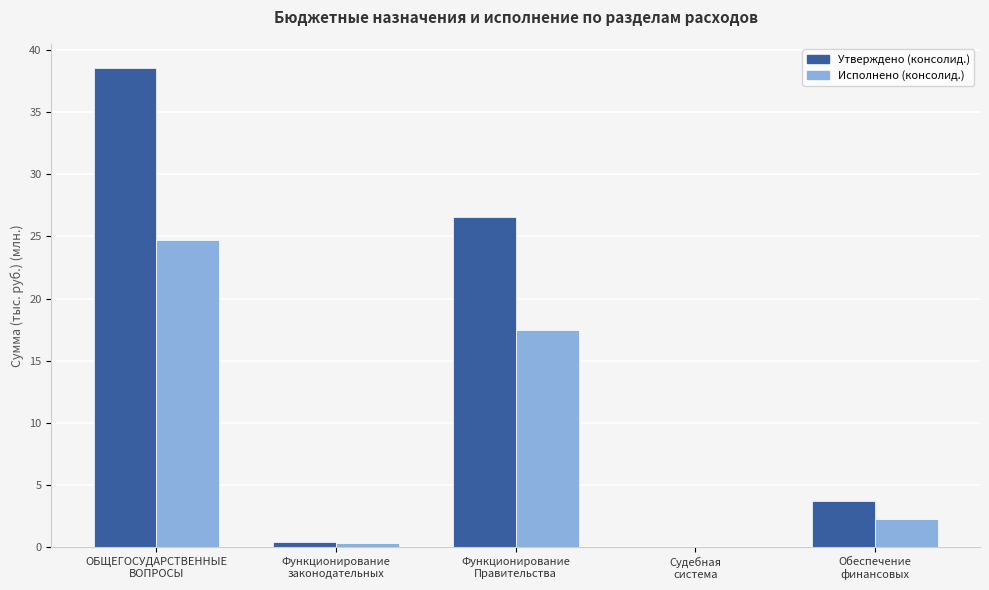

Which series has the largest total across all categories?

Утверждено (консолид.)